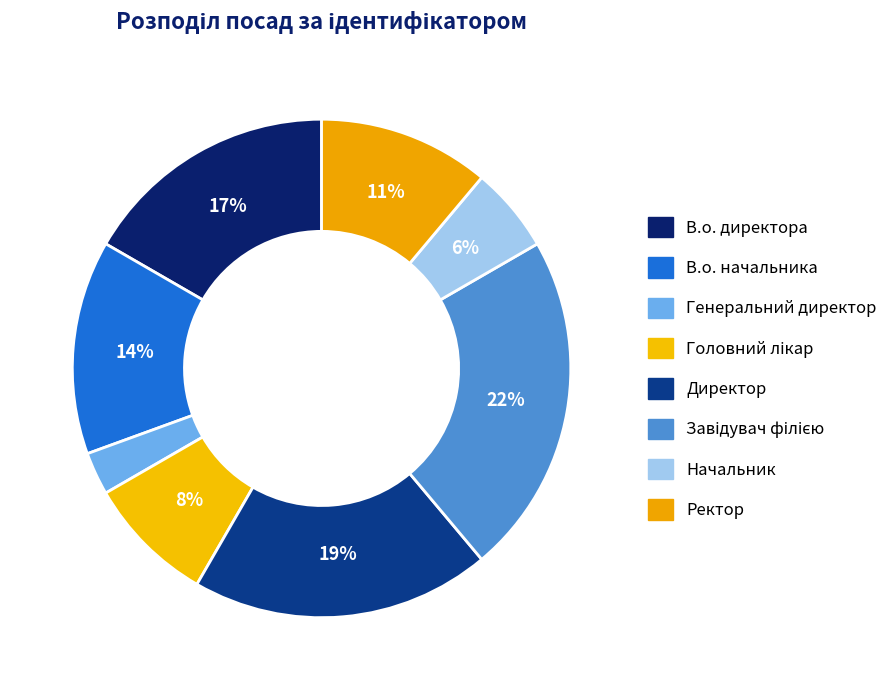

How many segments does this pie chart have?

8